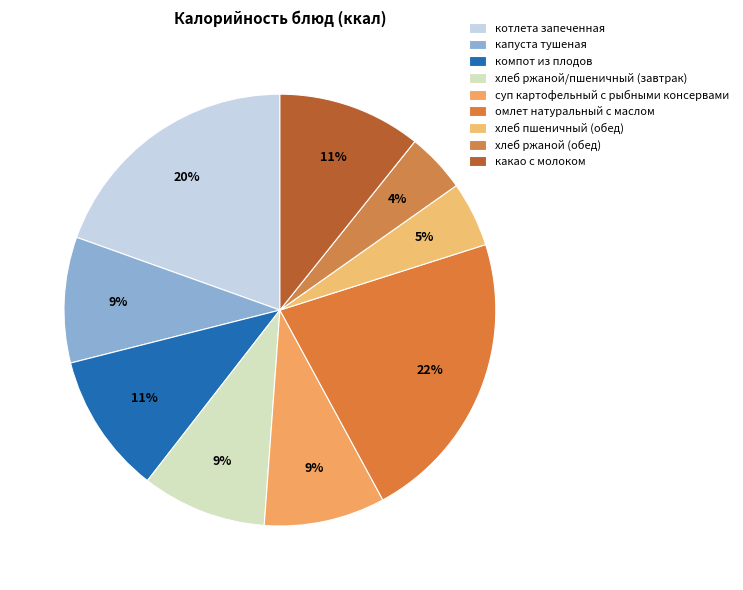

Count the number of slices in the pie.

9